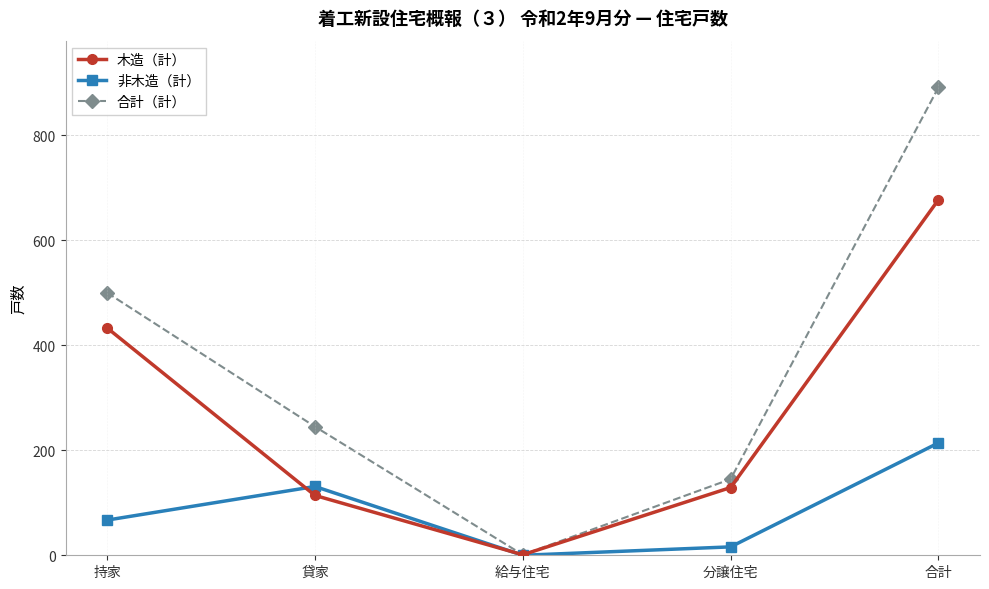

At which category does the chart reach its peak across all series?

合計